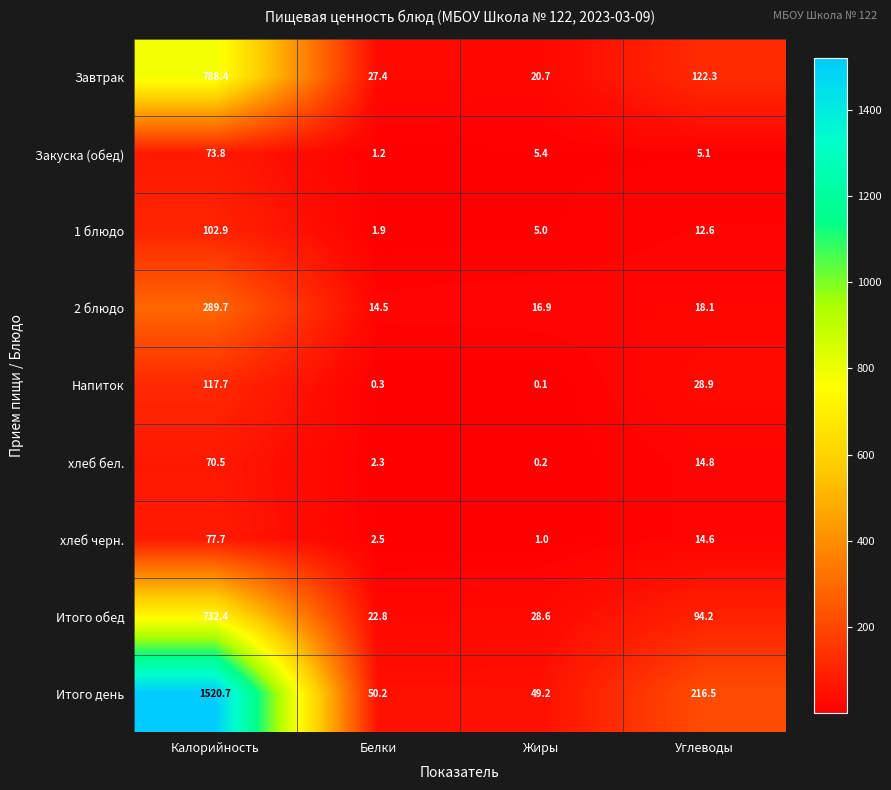

What value does the Итого обед series have at Калорийность?

732.4